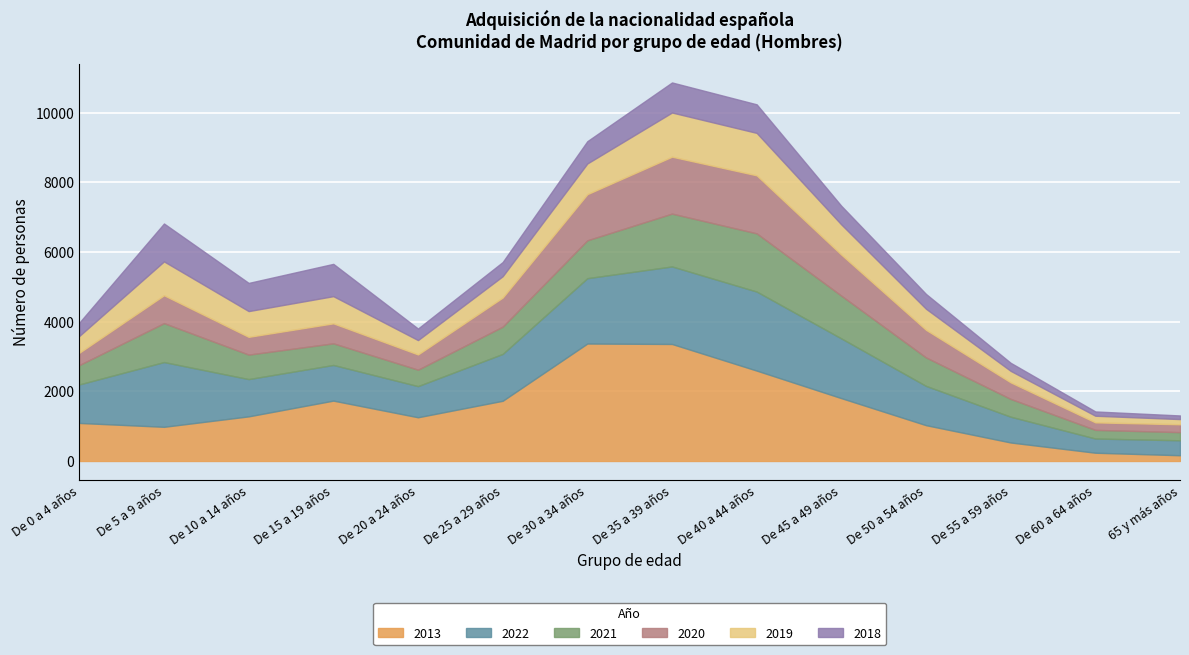

The 2021 series shows 1671 at De 40 a 44 años. True or false?

True